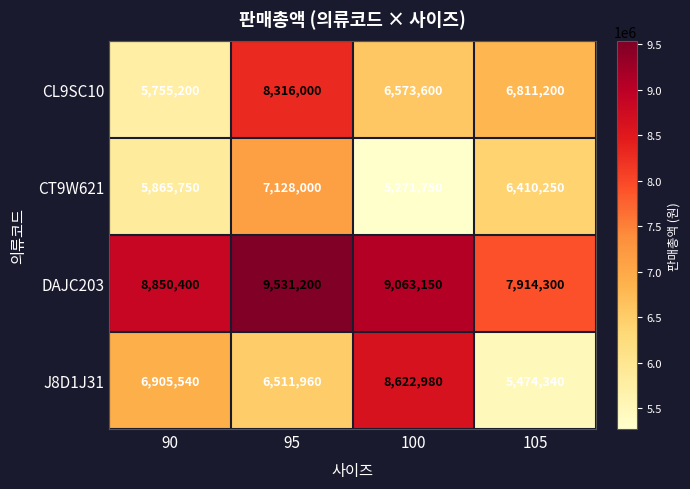

Which series changed the most between 90 and 105?

J8D1J31